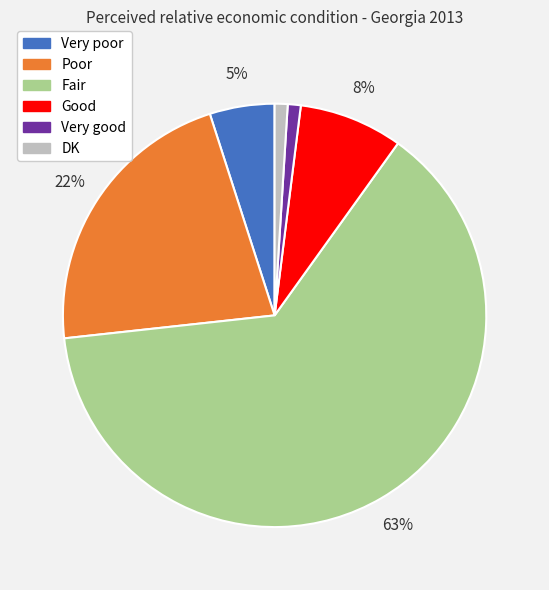

What is the majority slice?

Fair